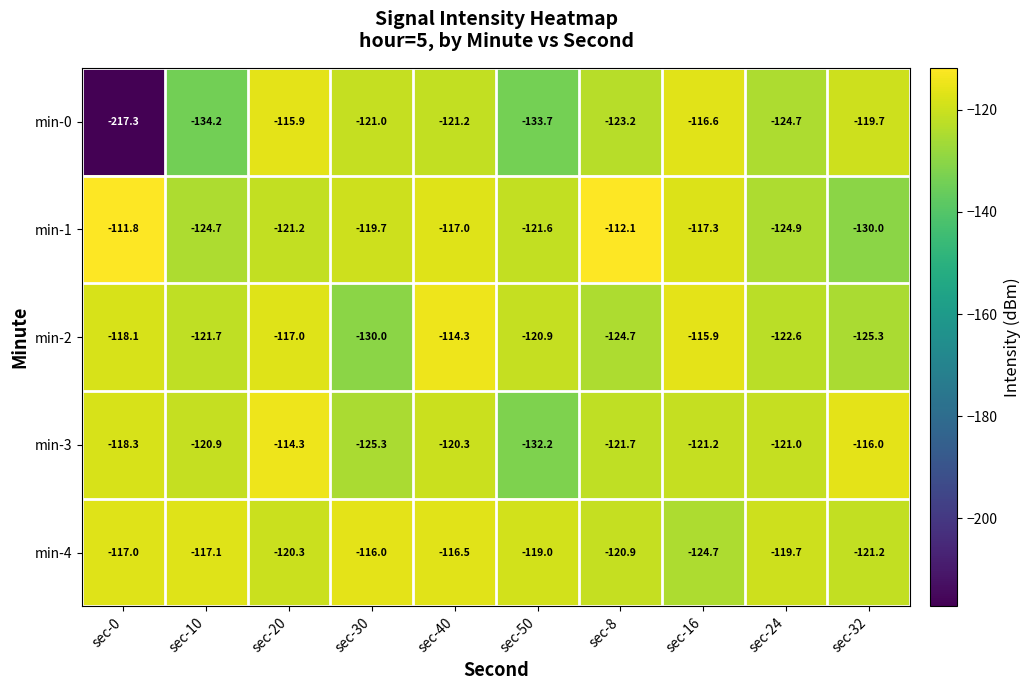

What is the minimum value for min-4?

-124.7